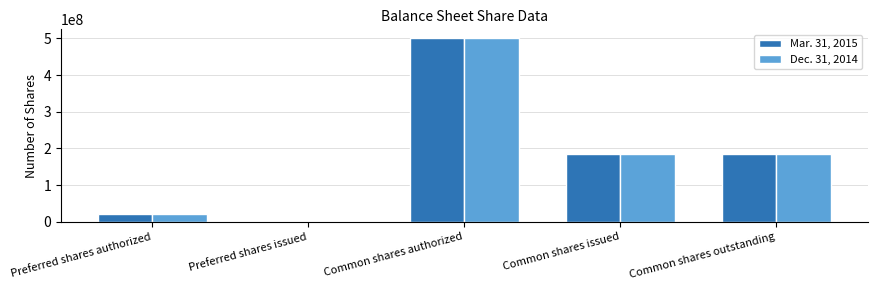

What are all the series names shown in the legend?

Mar. 31, 2015, Dec. 31, 2014